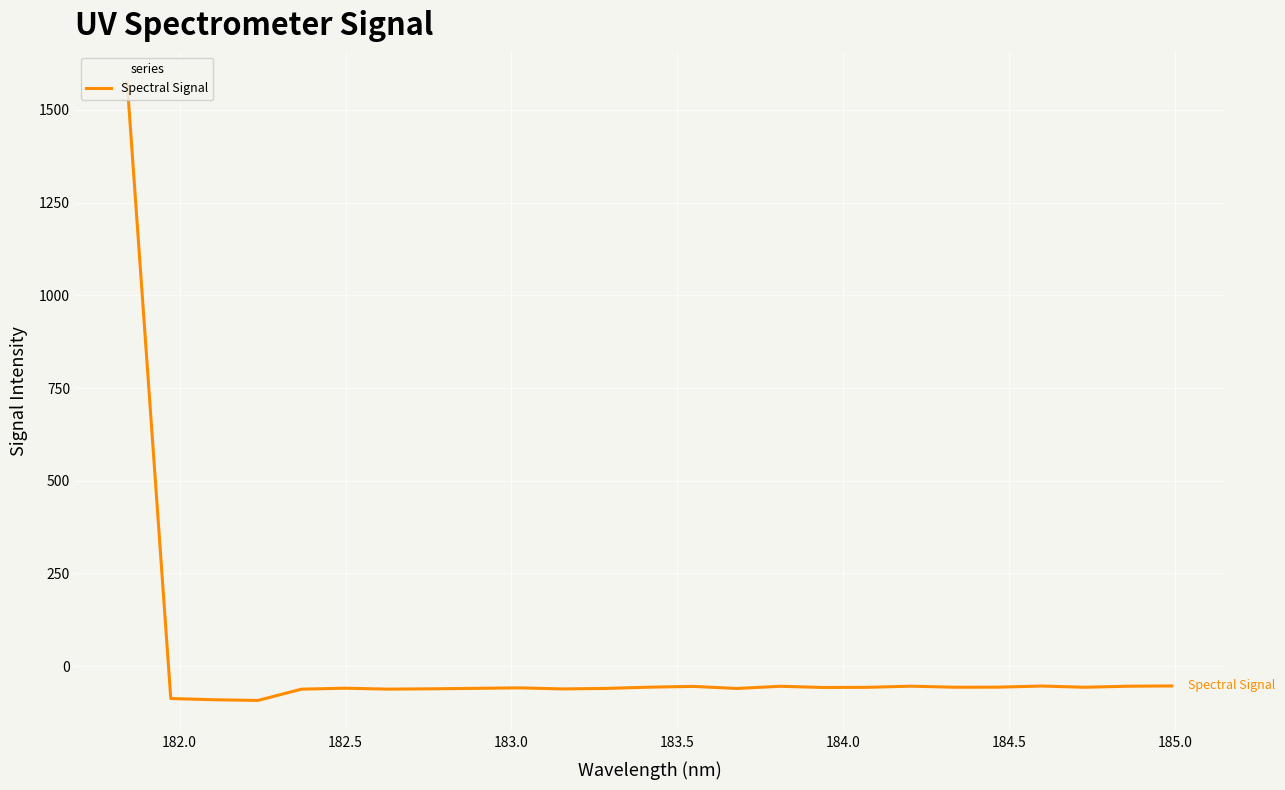

What is the smallest value displayed?

-92.6